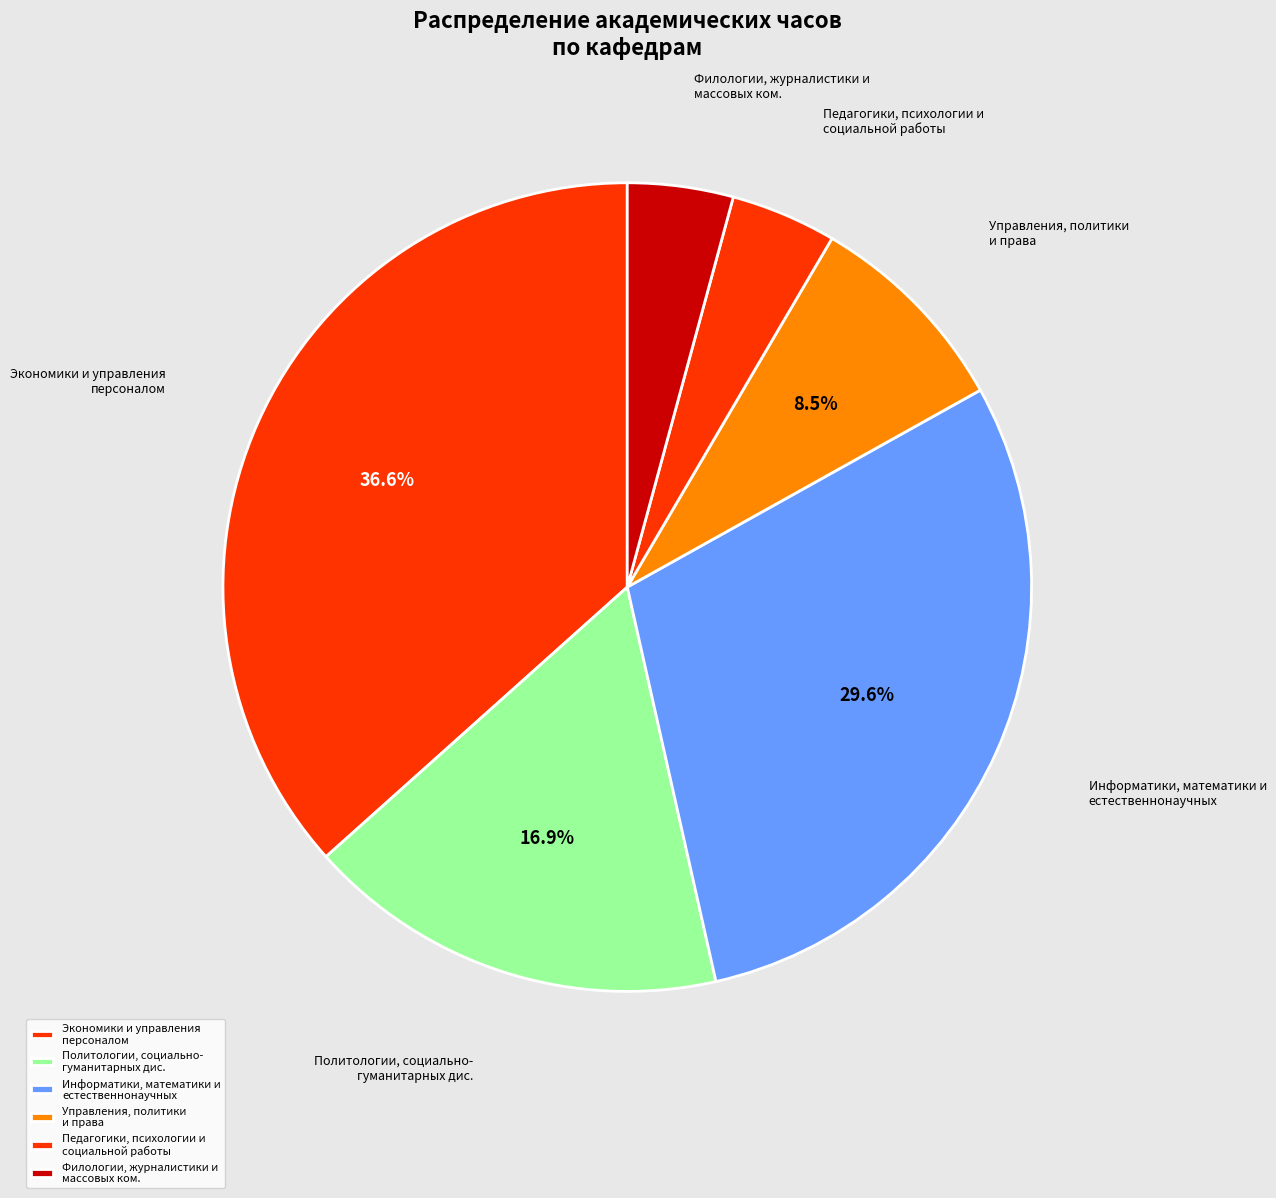

Between Политологии, социально- гуманитарных дис. and Информатики, математики и естественнонаучных, which is larger?

Информатики, математики и естественнонаучных